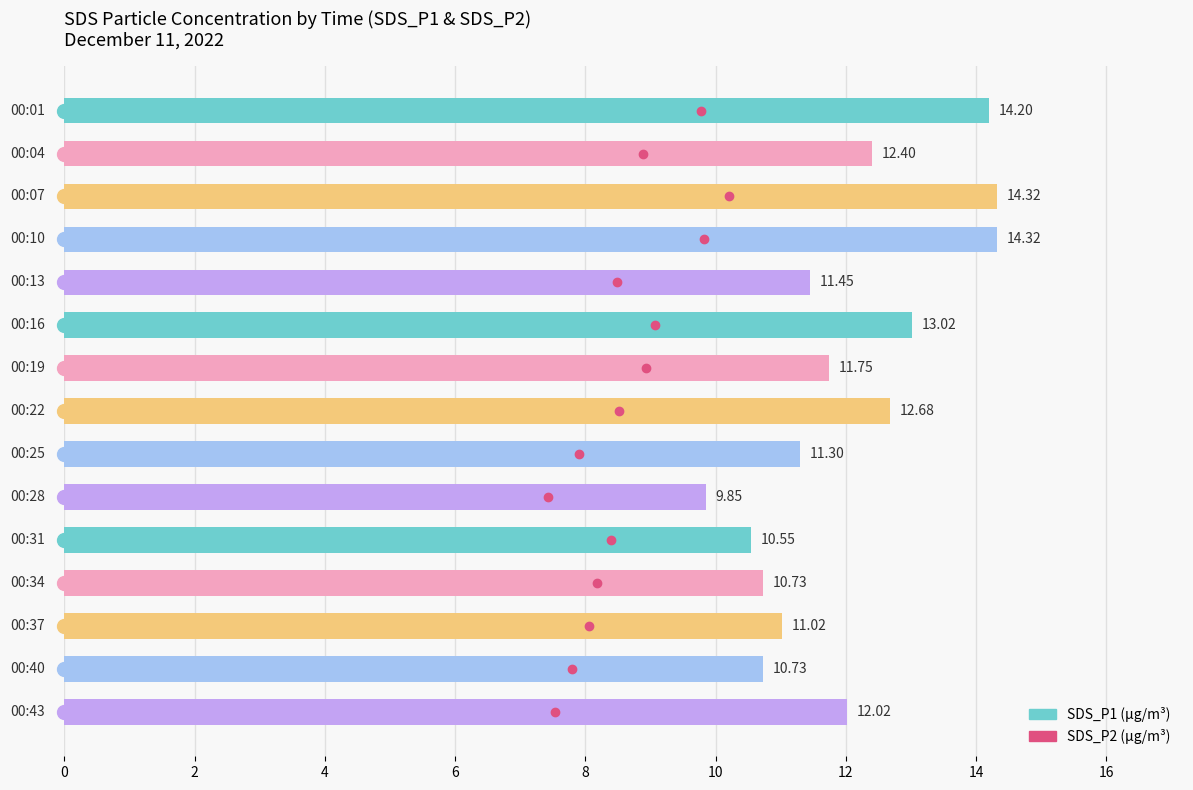

What is the difference between the maximum and second lowest values?

3.8